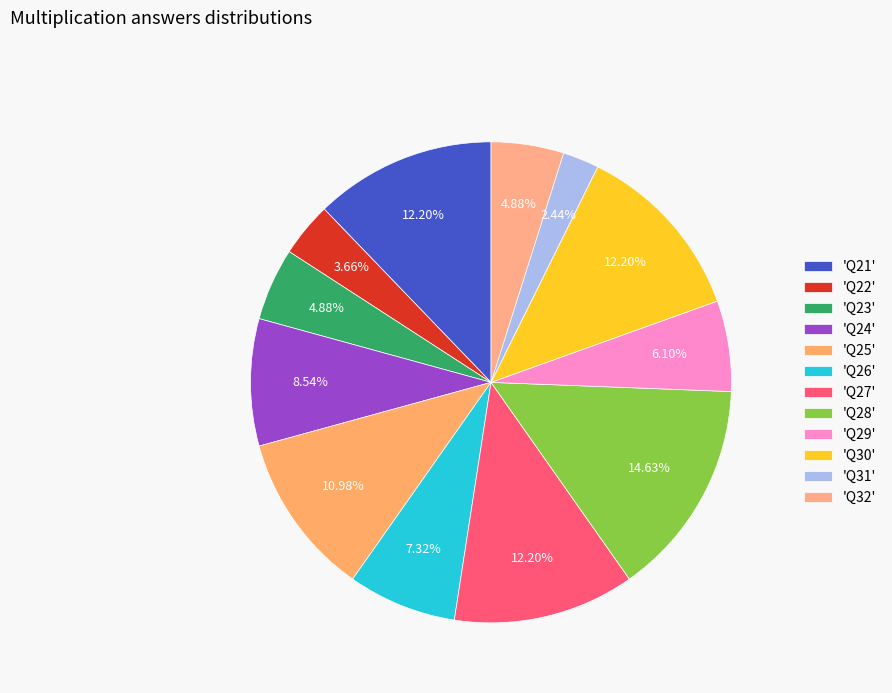

How many segments does this pie chart have?

12